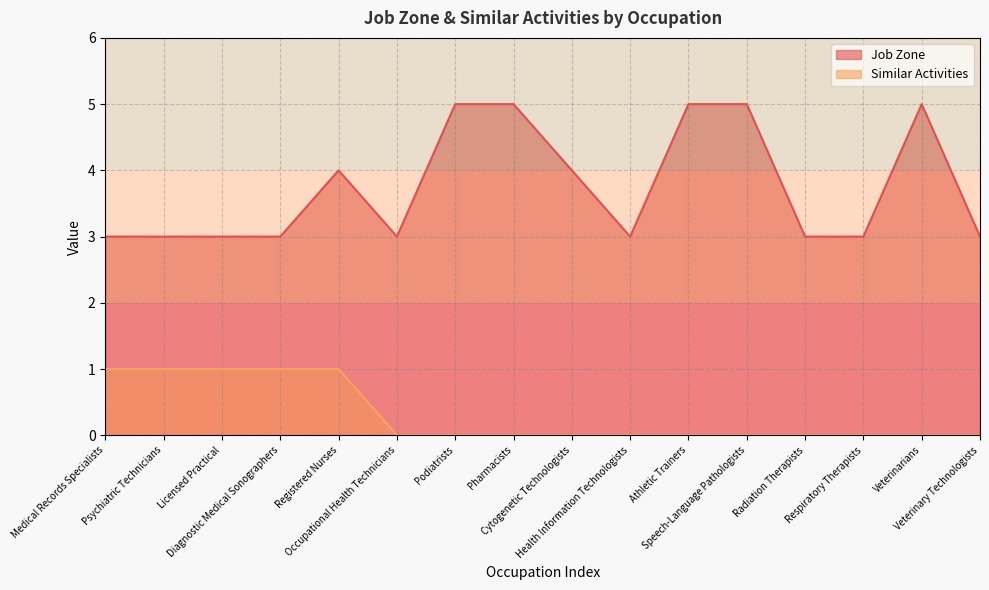

At which category does Job Zone reach its first local valley?

Occupational Health Technicians